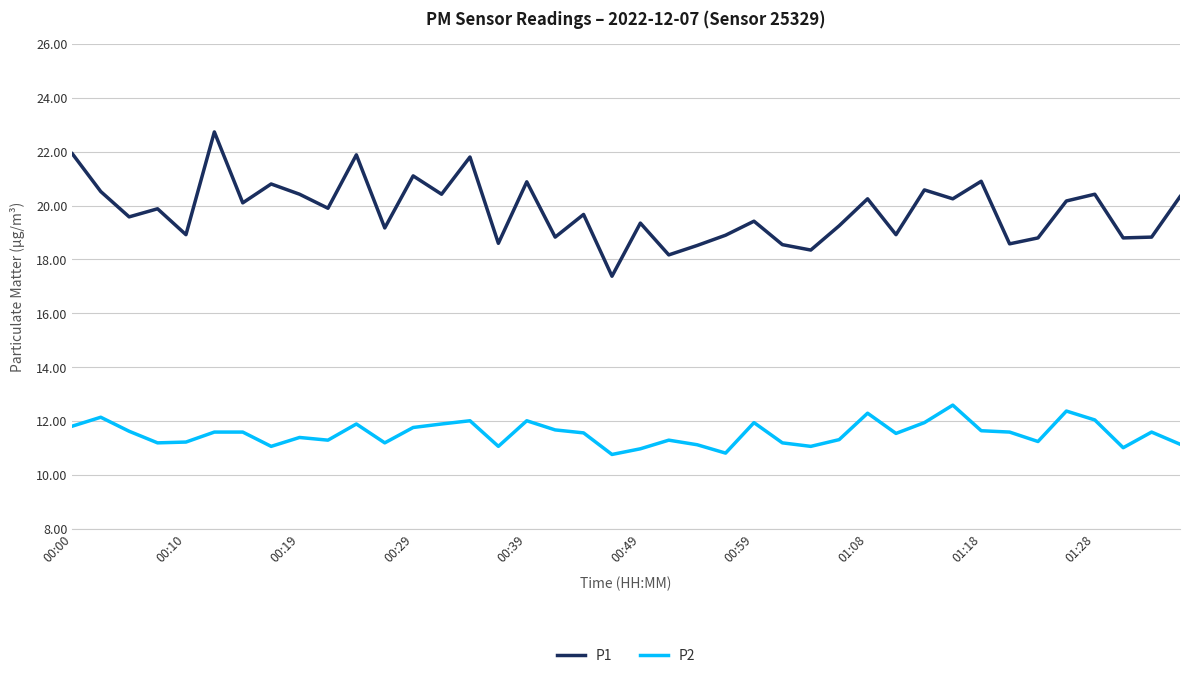

True or false: P2 has more than 1 points higher than both neighbors.

True